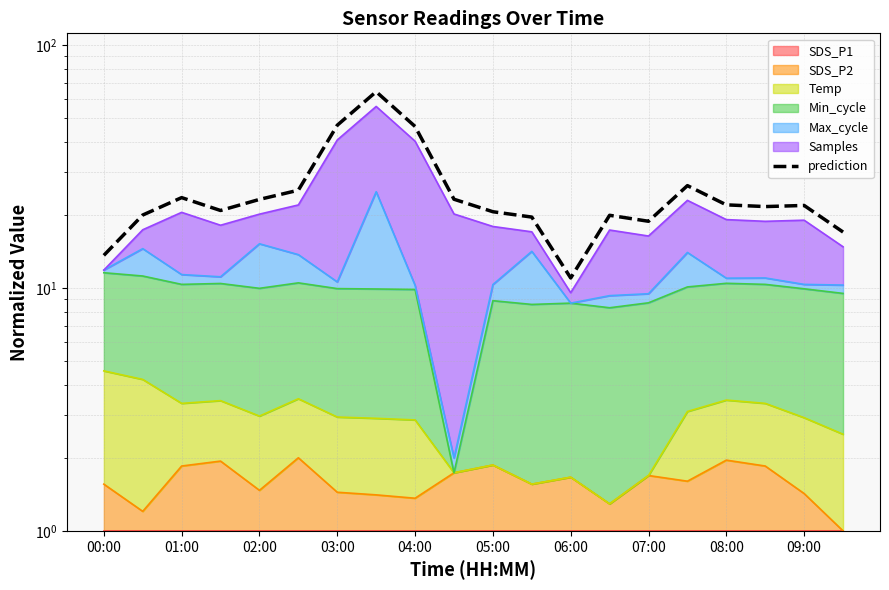

What is the difference between the second highest and minimum values?

35.8